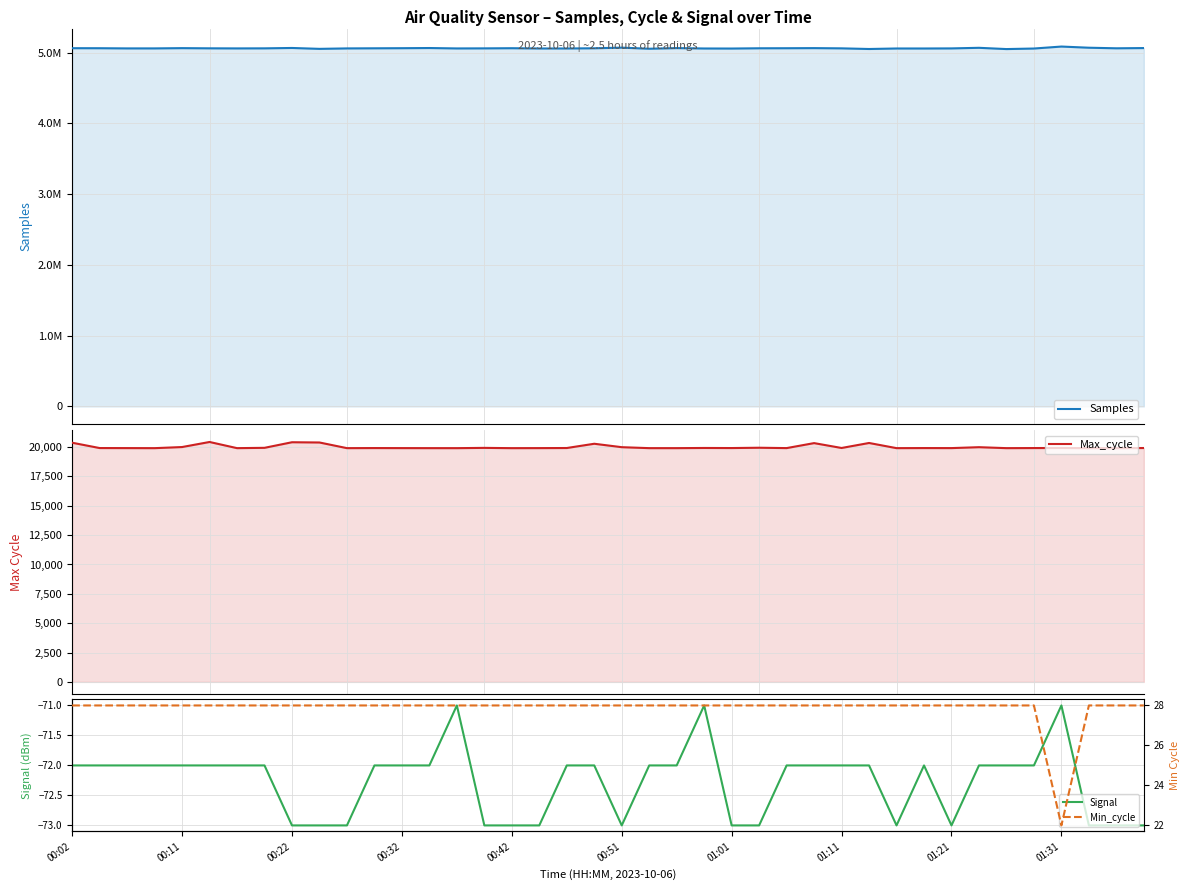

In Max_cycle, how many points are higher than both neighbors (excluding endpoints)?

12